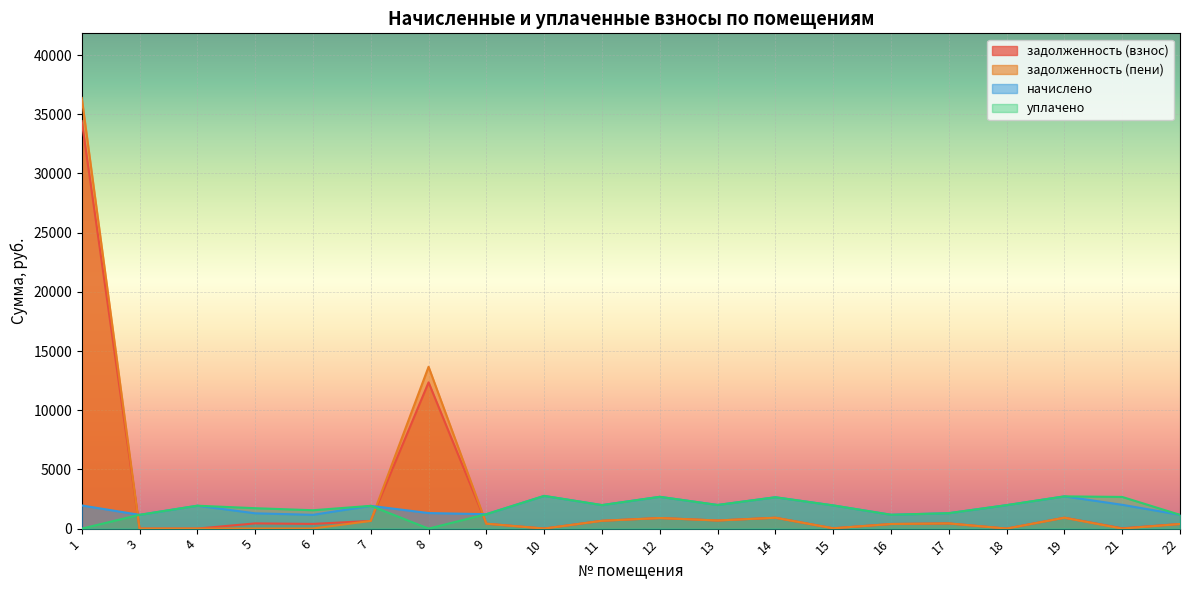

In уплачено, how many points are lower than both neighbors (excluding endpoints)?

5